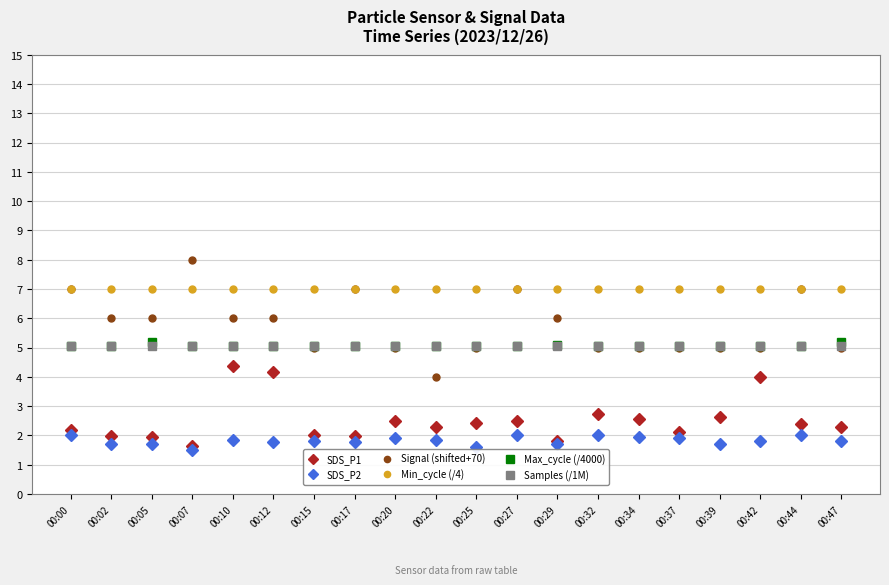

What is the difference between the highest and lowest values at 00:34?

5.1